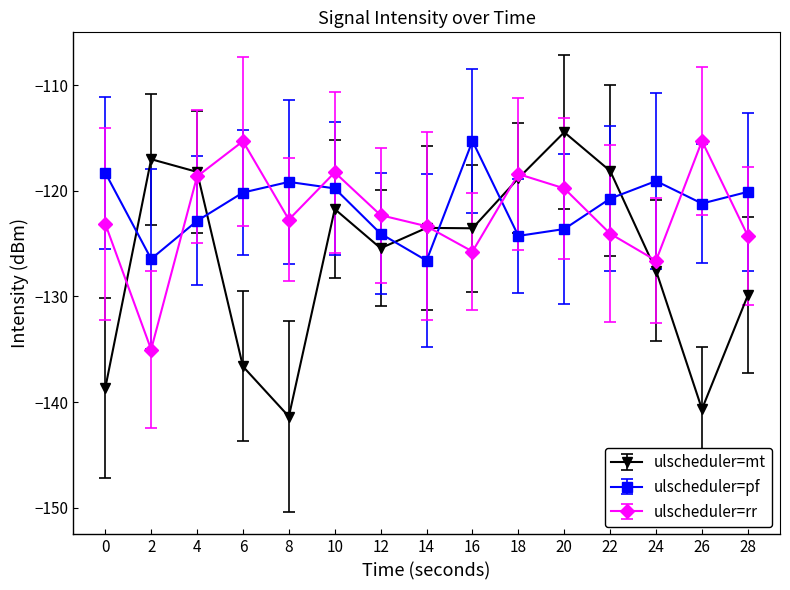

What is the spread (max minus min) of values at 28?

9.8